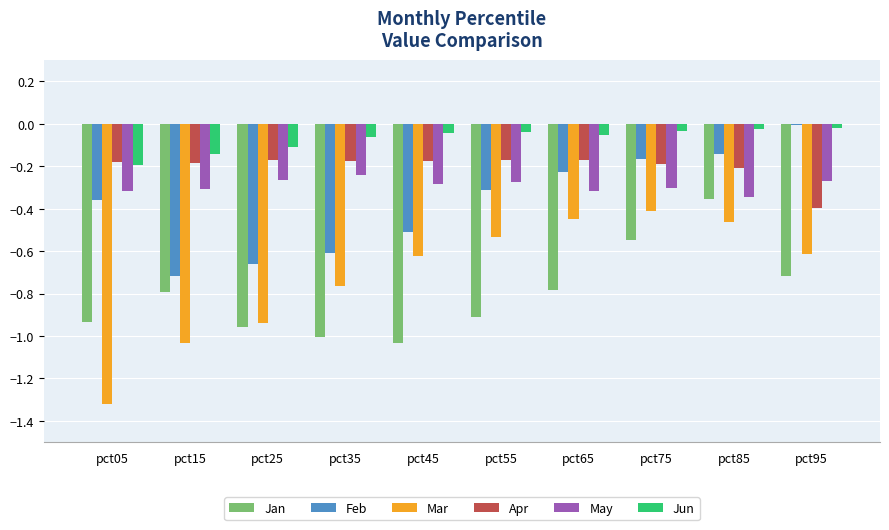

How many series are shown in this chart?

6